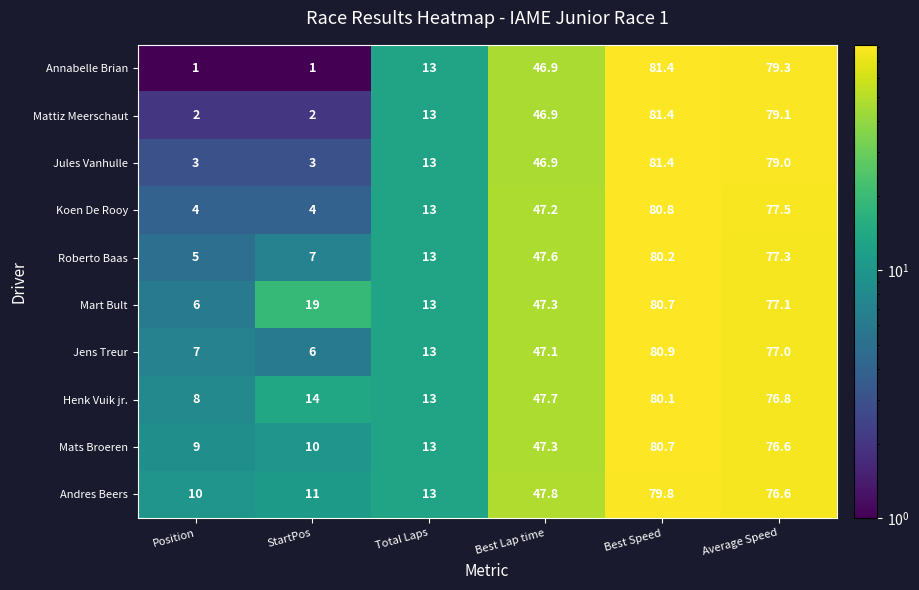

Between Total Laps and Best Lap time, which series saw the biggest shift?

Andres Beers